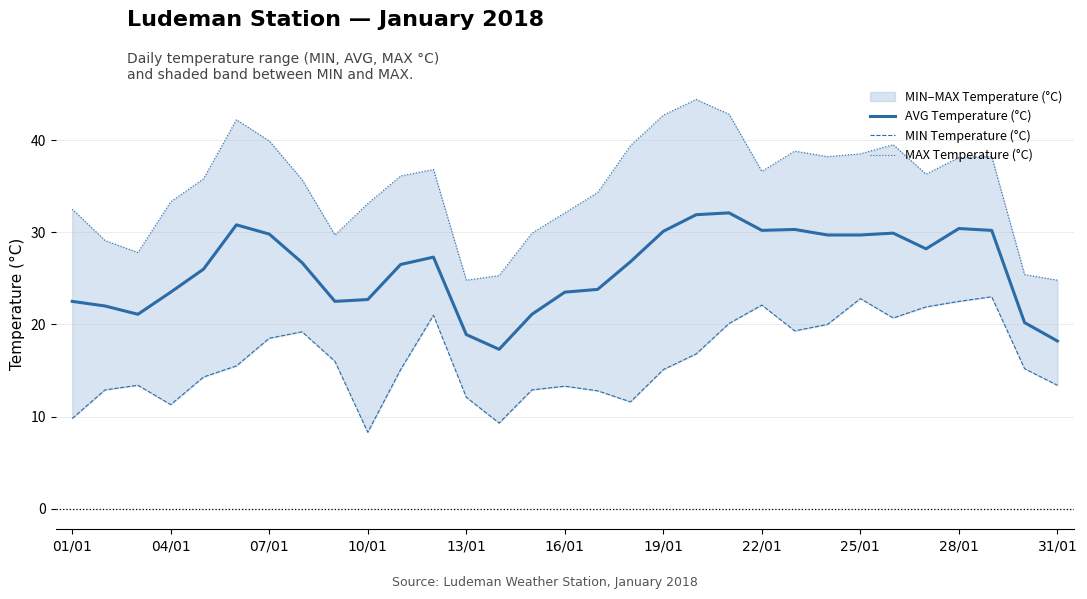

Which series has the largest range (max minus min)?

MAX Temperature (°C)